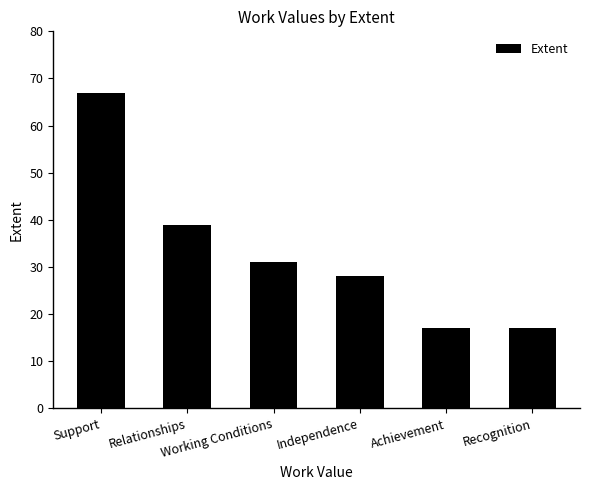

What is the value of the 3rd bar from the left?

31